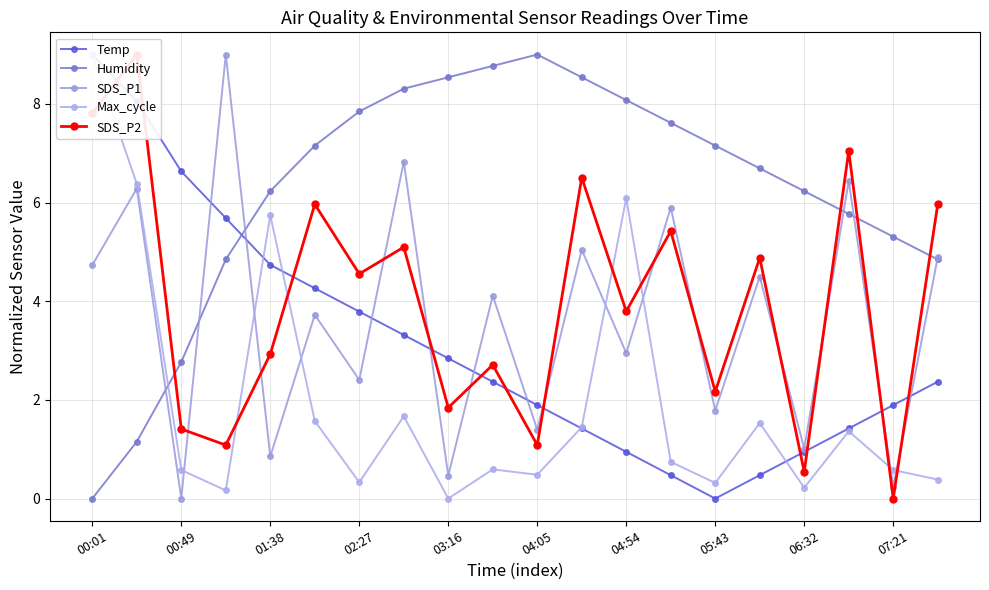

What are all the series names shown in the legend?

Temp, Humidity, SDS_P1, Max_cycle, SDS_P2